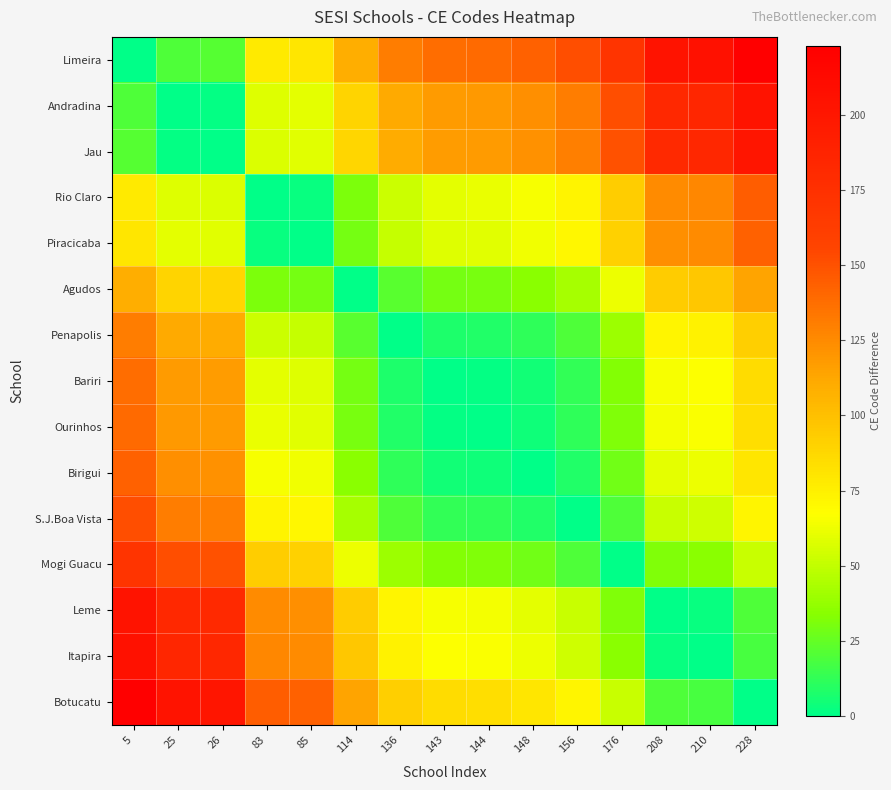

Between 25 and 156, which series saw the biggest shift?

Limeira